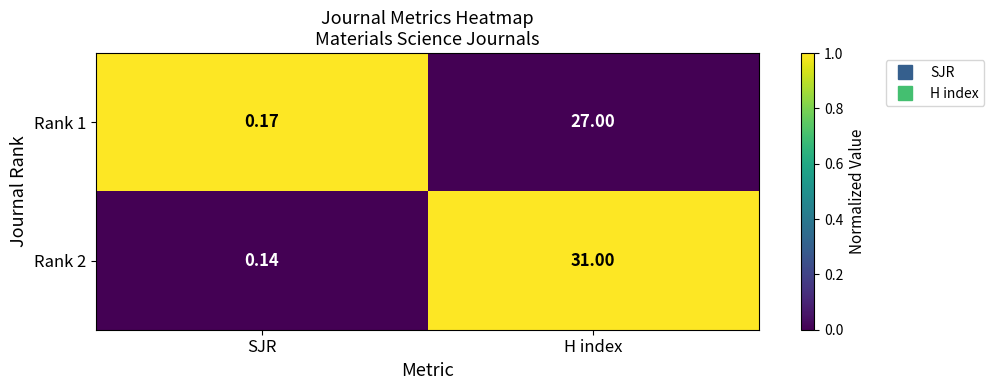

List the labels in order of Rank 2 value, largest first.

H index, SJR